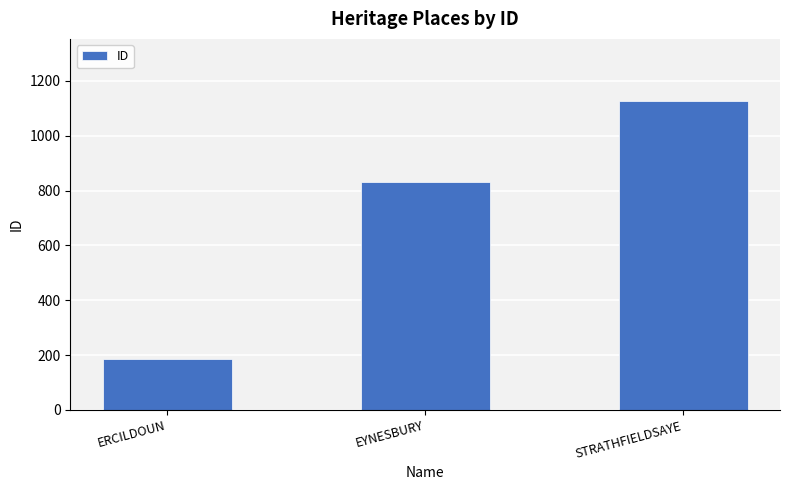

Reading right to left, transcribe all the data shown in this chart.

1128	833	184